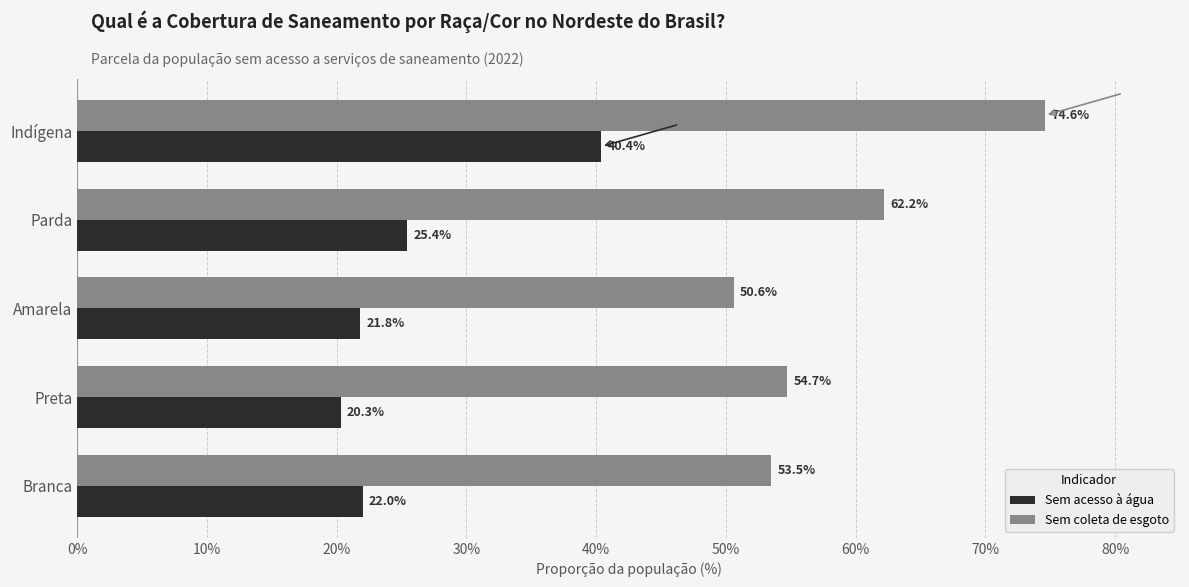

At how many categories does at least one series exceed 0?

5